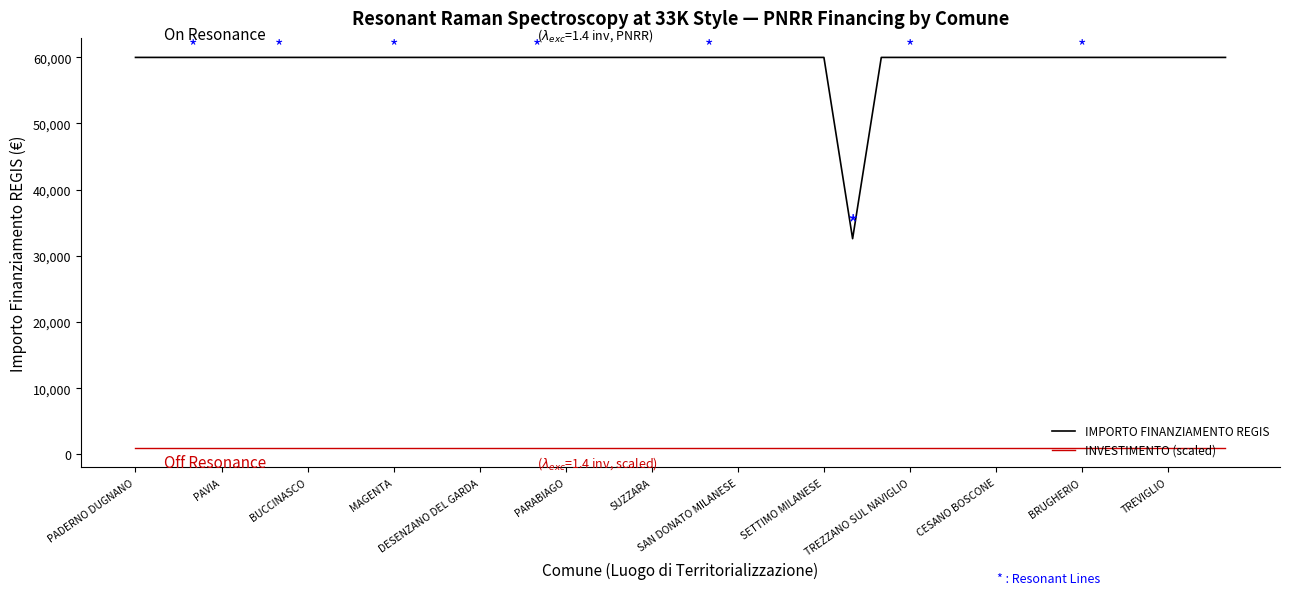

Which series has the largest range (max minus min)?

IMPORTO FINANZIAMENTO REGIS